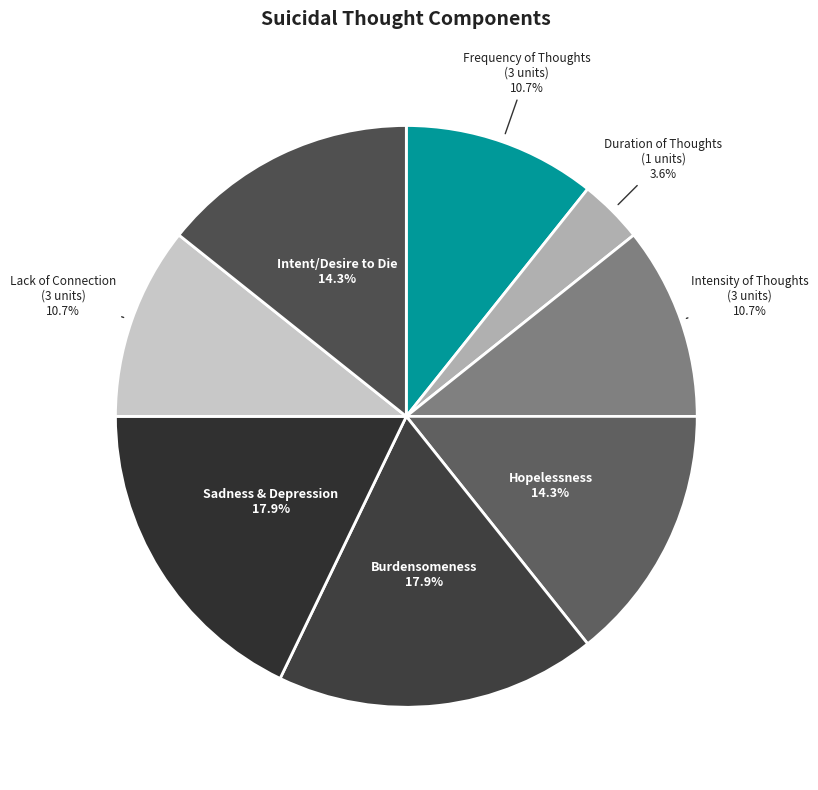

Which slice is the smallest?

Duration of Thoughts